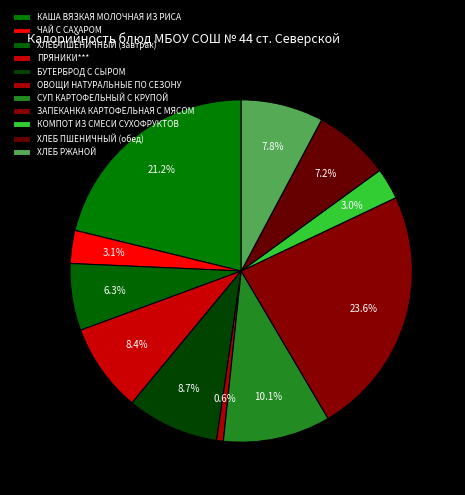

Between КАША ВЯЗКАЯ МОЛОЧНАЯ ИЗ РИСА and ХЛЕБ ПШЕНИЧНЫЙ (завтрак), which is larger?

КАША ВЯЗКАЯ МОЛОЧНАЯ ИЗ РИСА